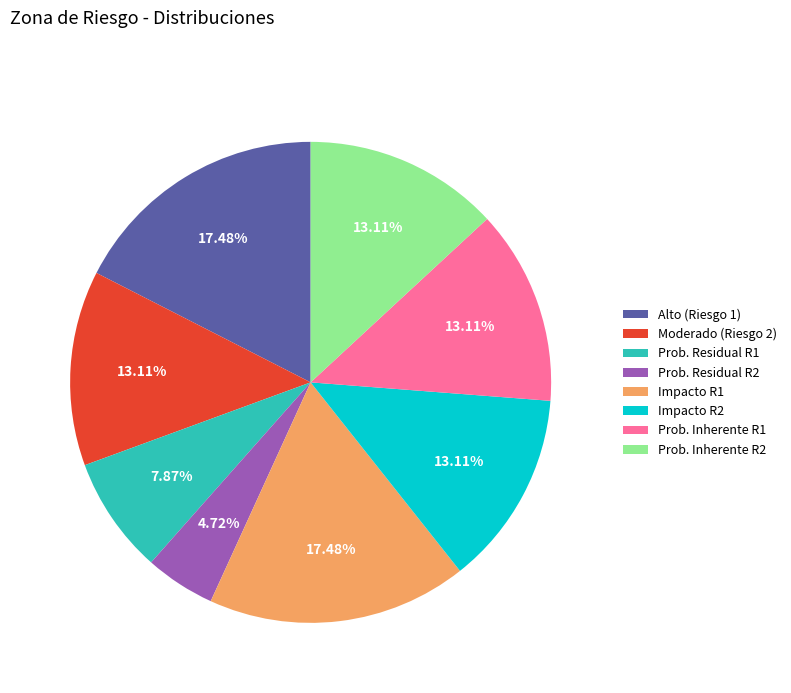

Which has a higher value, Impacto R2 or Impacto R1?

Impacto R1